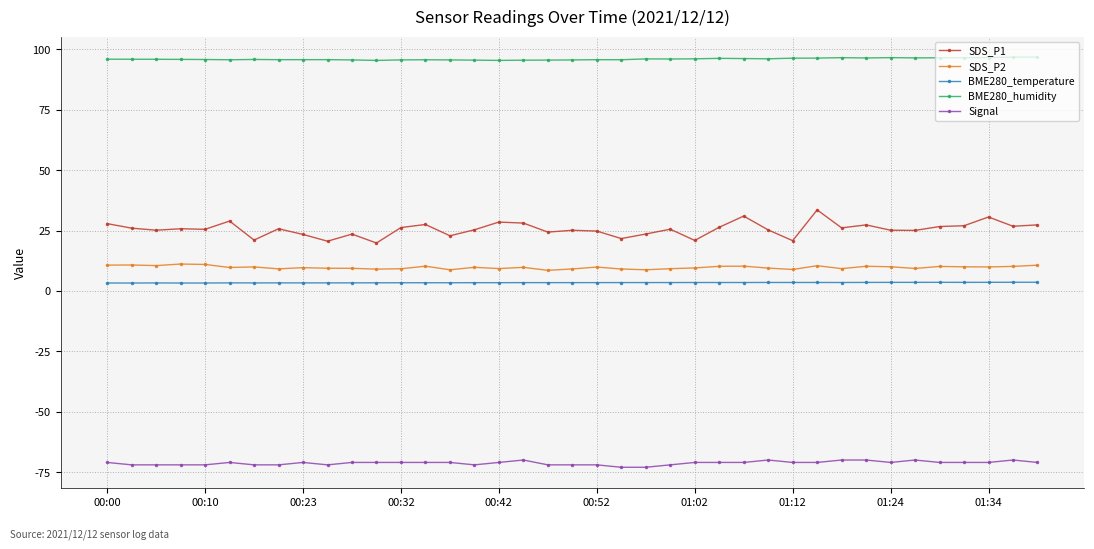

What is the value of the SDS_P2 point at the 36th from the left?

10.0